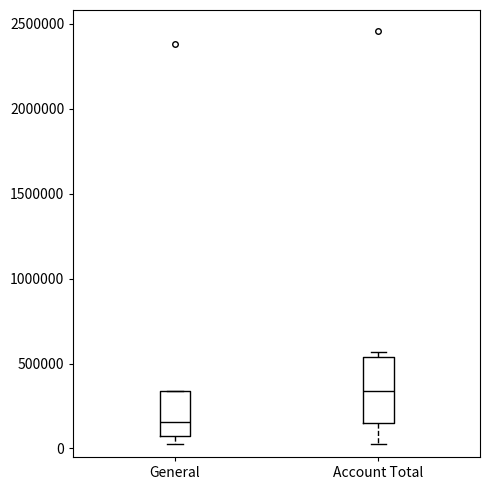

Comparing the boxes themselves (not the whiskers), which one is the tallest?

Account Total